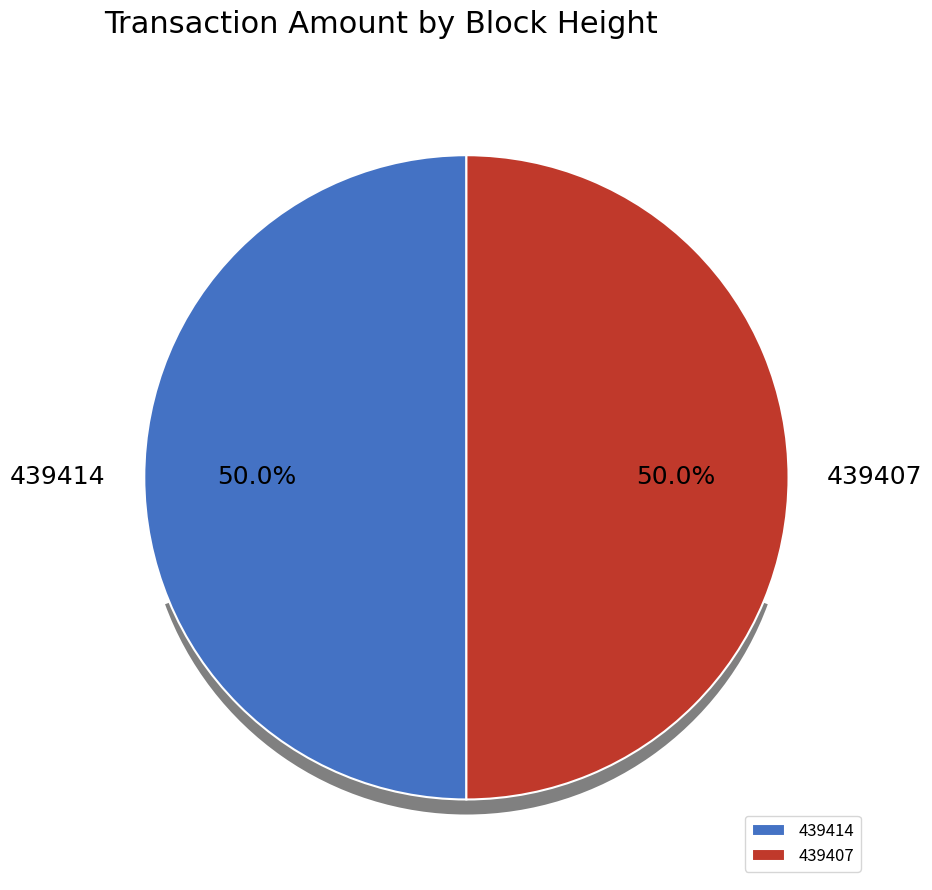

Which category has the biggest portion of the pie?

439407